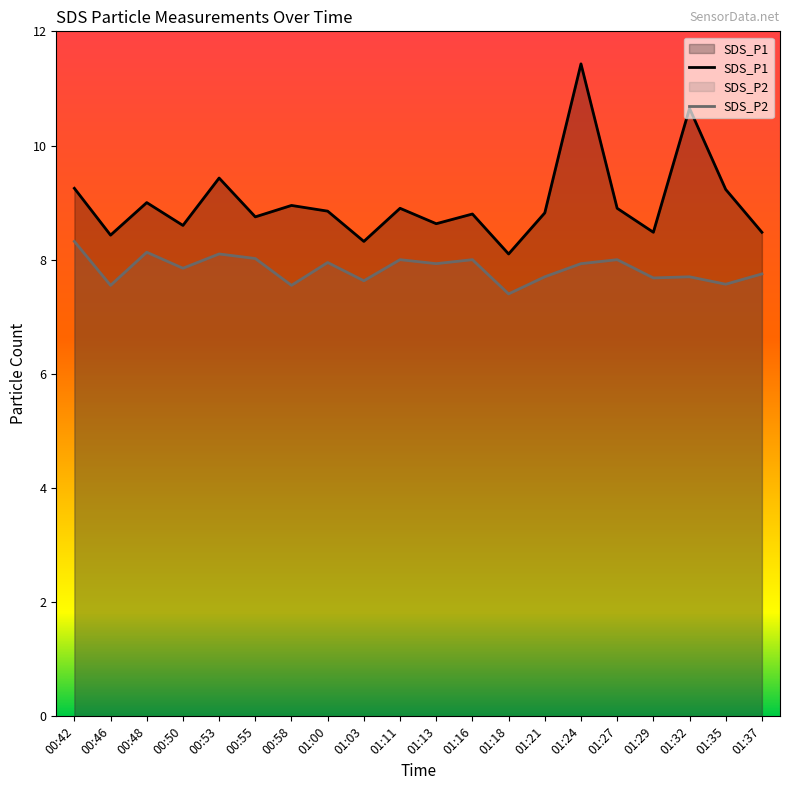

Does the chart have visible grid lines?

No